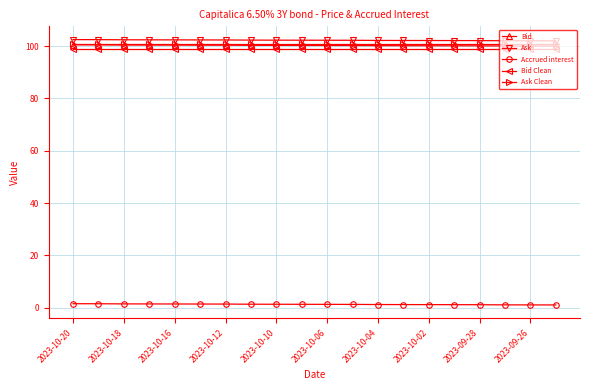

What is the maximum value shown in the chart?

102.5